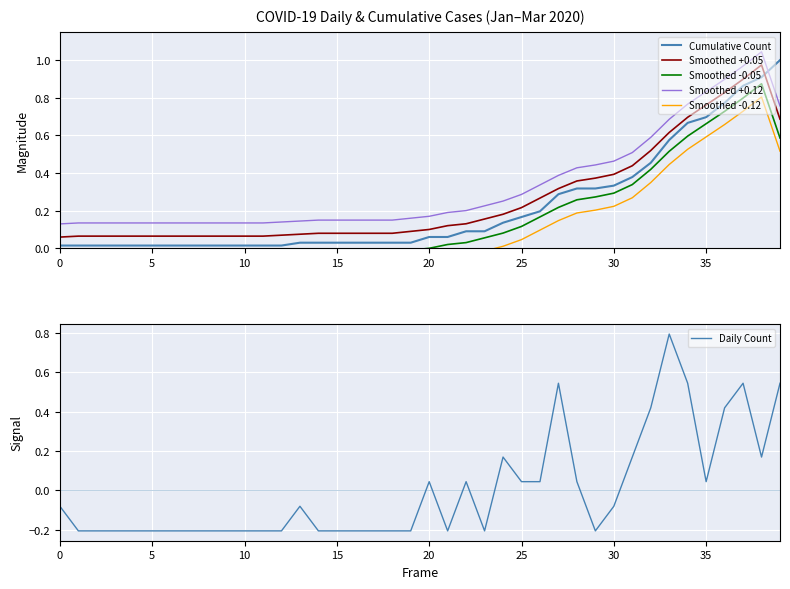

Where does the Daily Count series first go above 0?

20